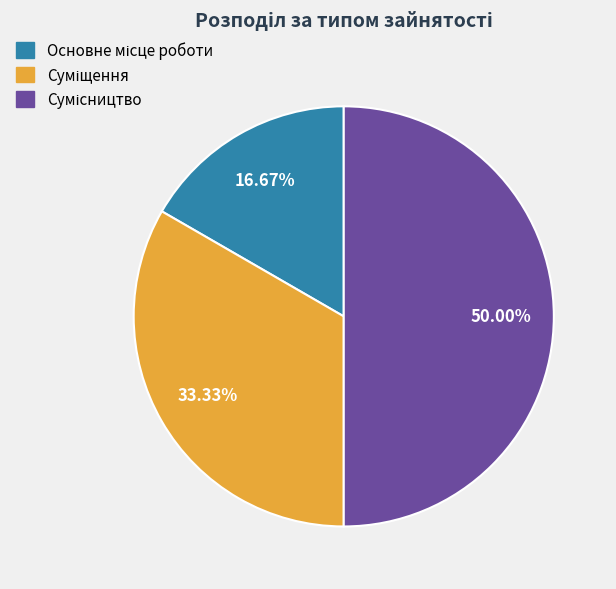

Does any single category account for the majority?

No